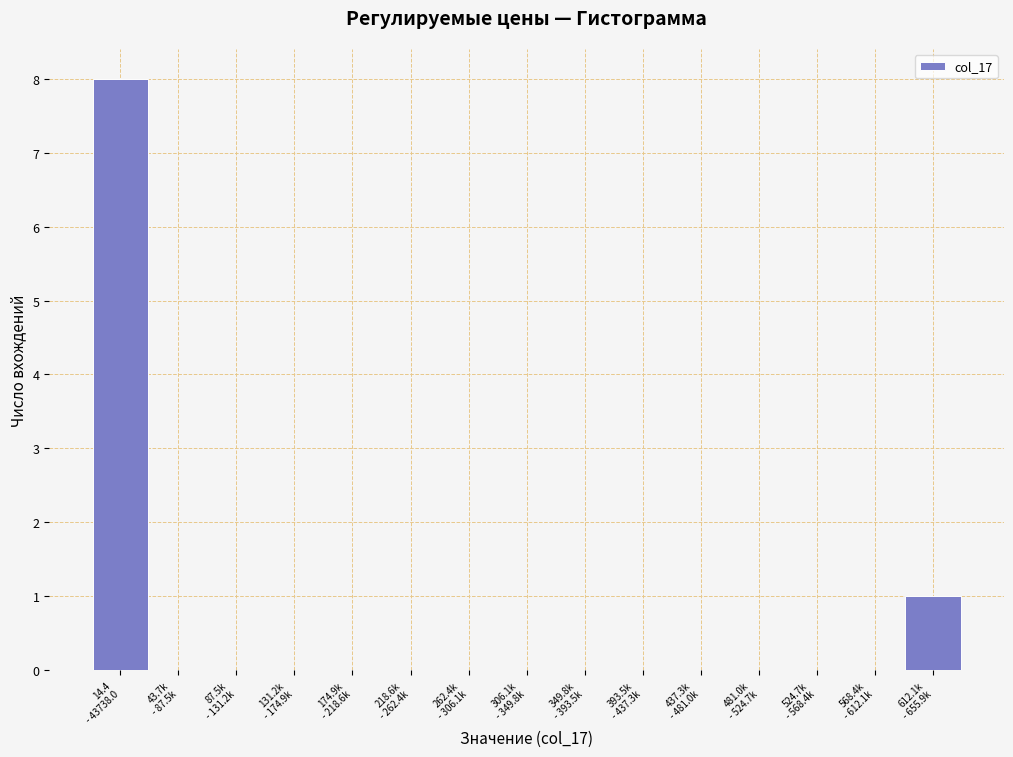

What is the sum of all values?

9